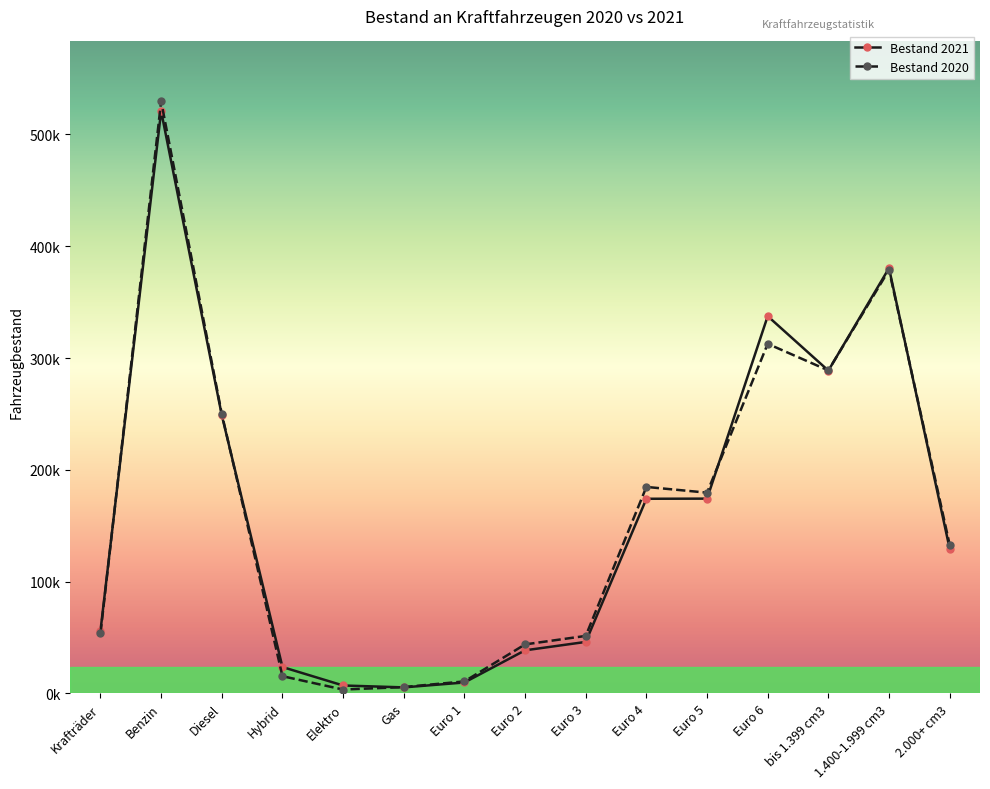

Where do Bestand 2020 and Bestand 2021 first cross each other?

Krafträder and Benzin